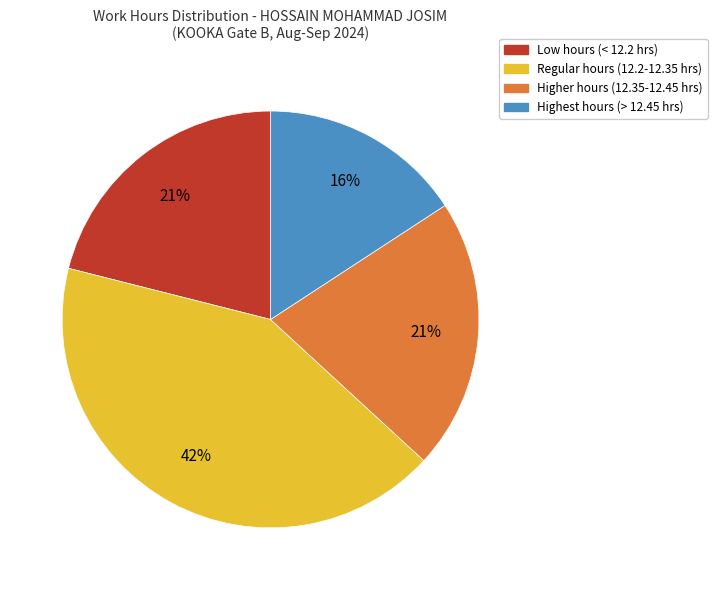

Is it true that Higher hours (12.35-12.45 hrs) is 21% of the pie?

True